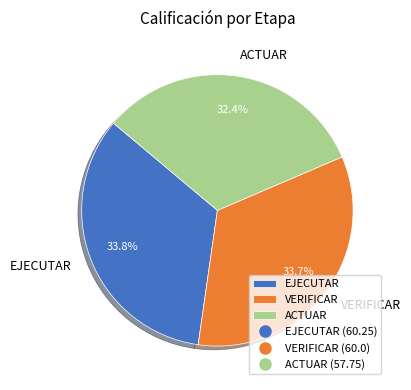

To the nearest percent, what is the average slice percentage?

33%